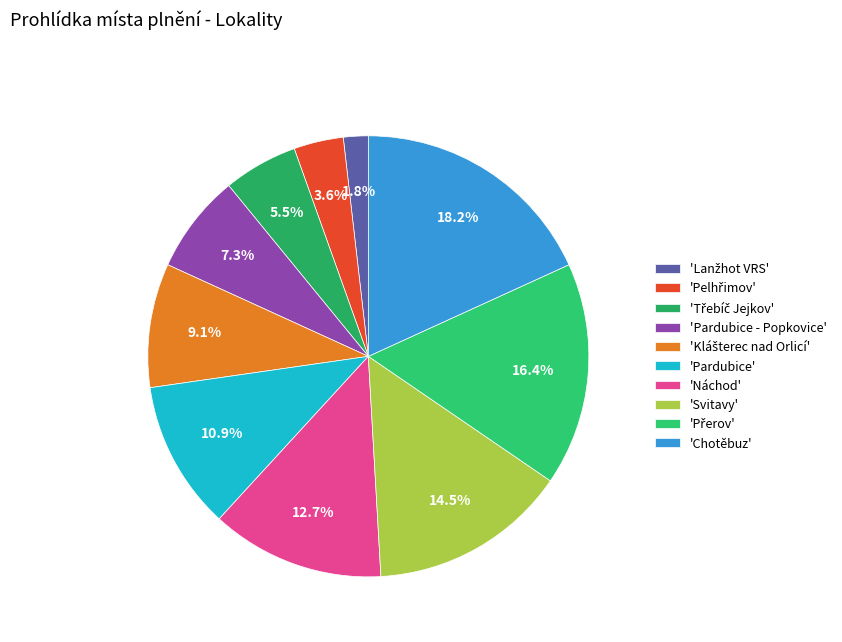

What is the largest slice in the pie chart?

'Chotěbuz'